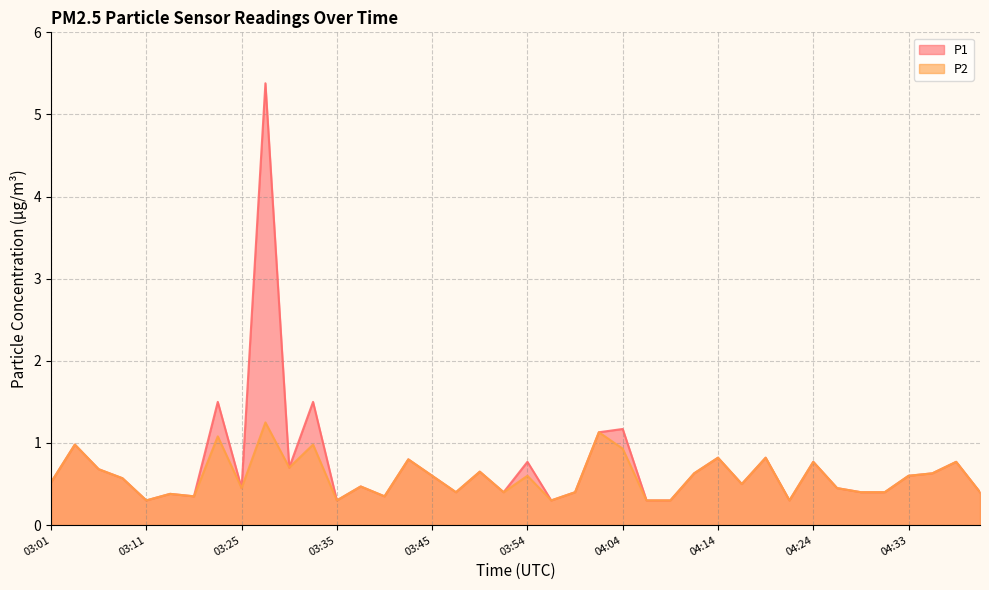

Rank the categories by P1 value from lowest to highest.

03:11, 03:35, 03:57, 04:07, 04:09, 04:21, 03:20, 03:40, 03:18, 03:47, 03:52, 03:59, 04:28, 04:31, 04:40, 03:25, 04:26, 03:37, 04:16, 03:01, 03:08, 03:45, 04:33, 04:11, 04:36, 03:50, 03:06, 03:30, 03:54, 04:24, 04:38, 03:42, 04:14, 04:19, 03:03, 04:02, 04:04, 03:23, 03:33, 03:28